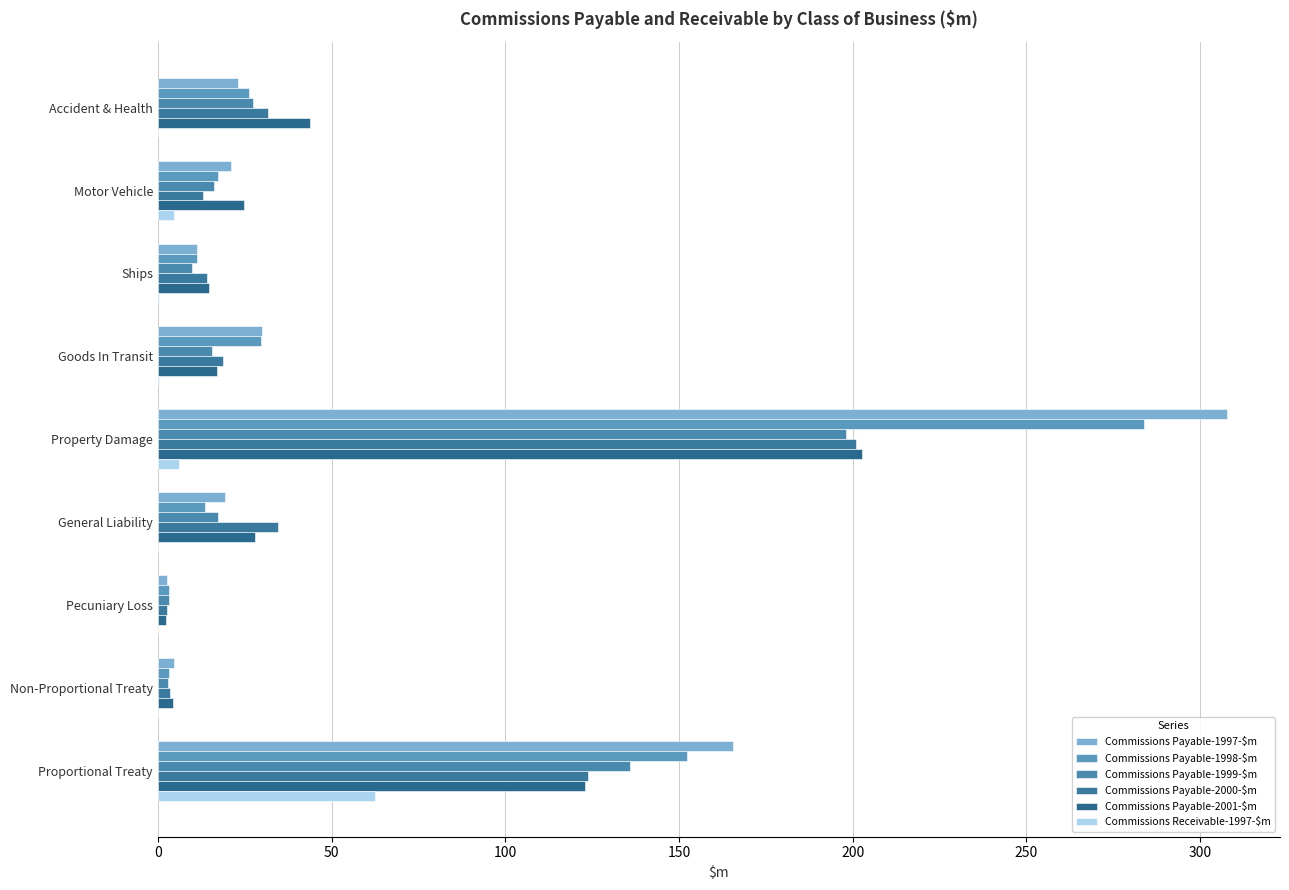

Count the number of data series in this chart.

6